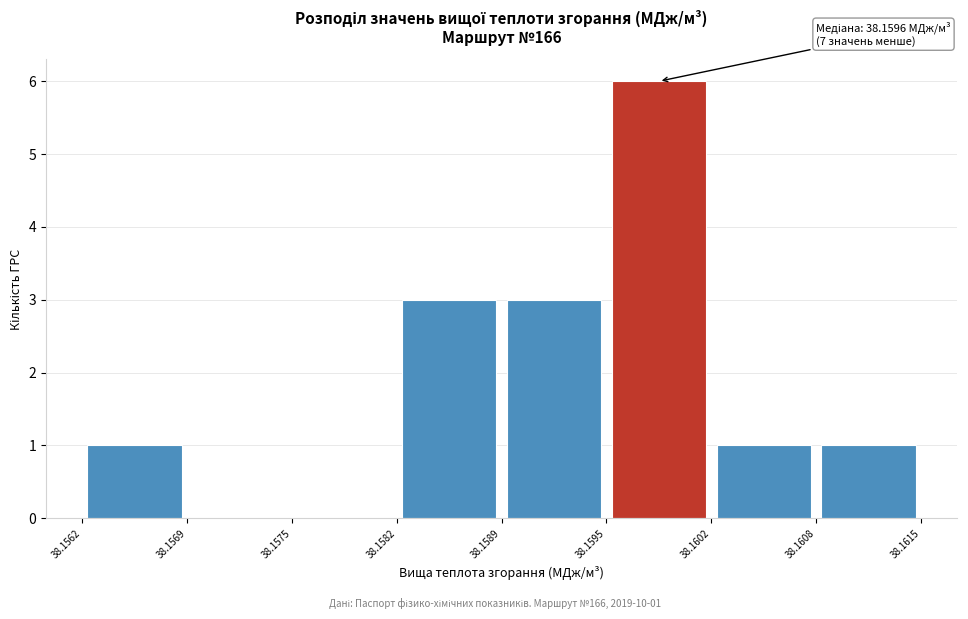

Over which range of the x-axis is the bar tallest?

38.1595 to 38.1602